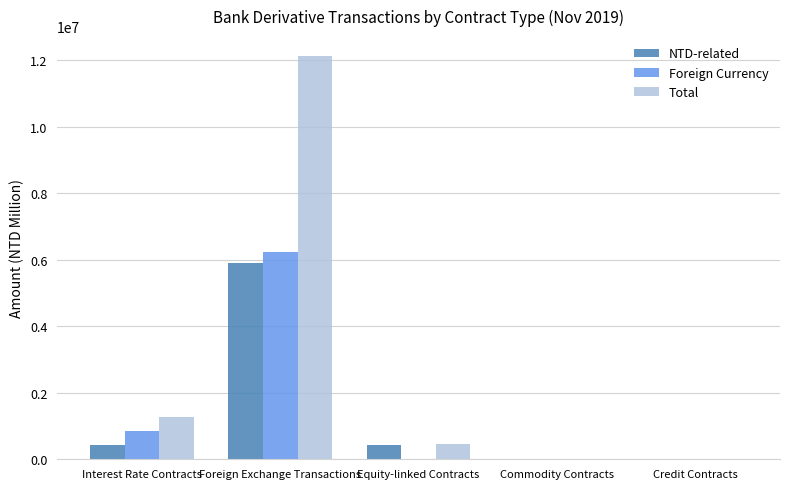

Which series has the largest total across all categories?

Total